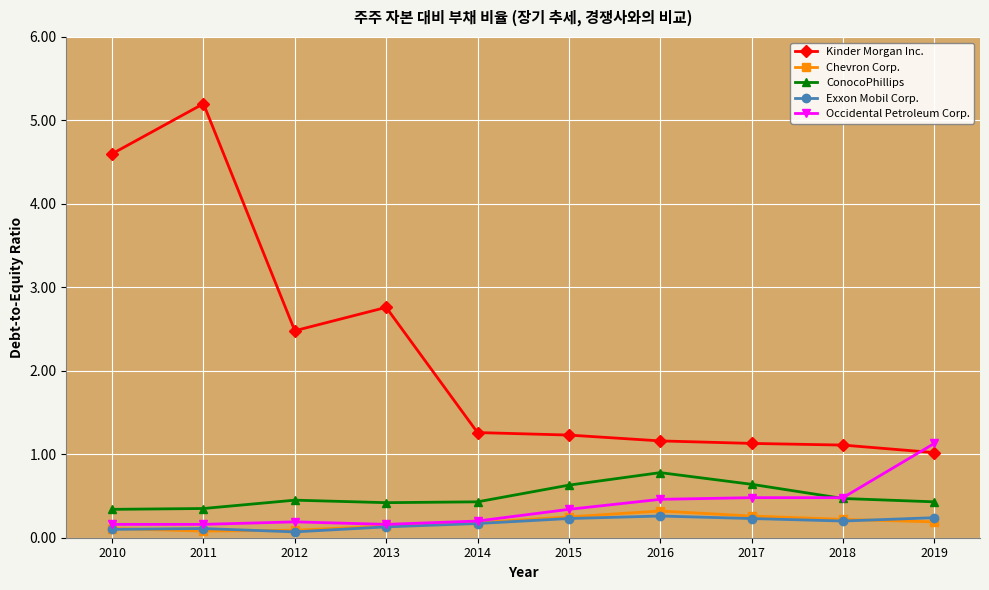

What are all the series names shown in the legend?

Kinder Morgan Inc., Chevron Corp., ConocoPhillips, Exxon Mobil Corp., Occidental Petroleum Corp.